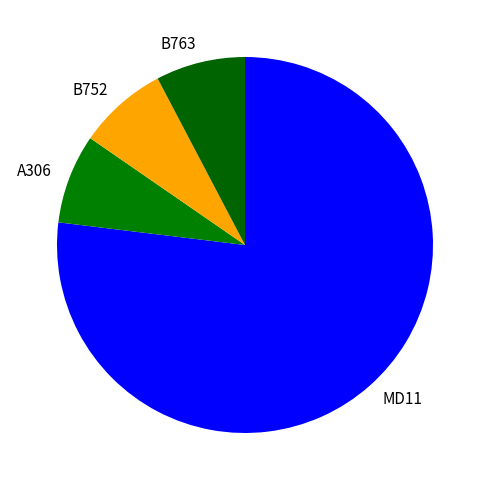

Which slice is the largest?

MD11